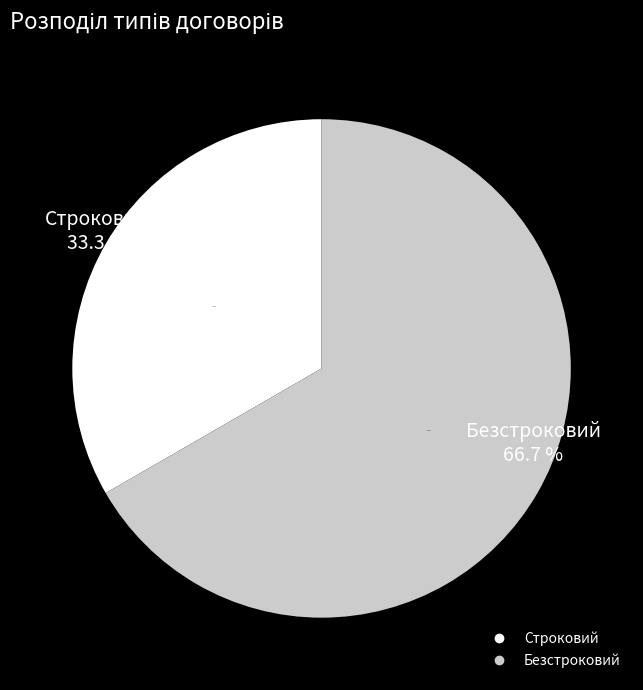

Between Строковий and Безстроковий, which is larger?

Безстроковий